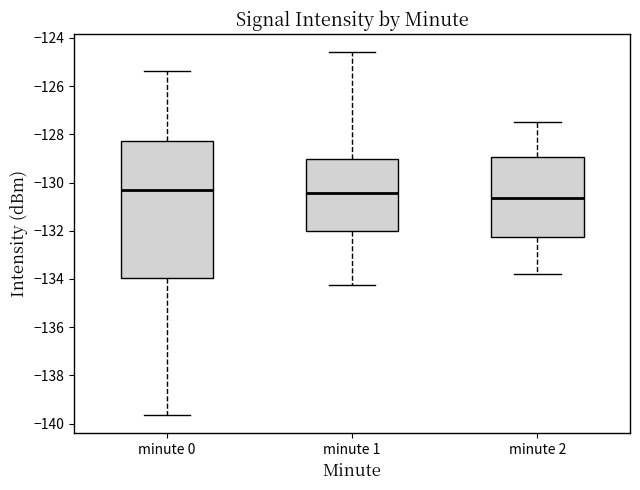

Reading left to right, read every box against the y-axis: the position of its median line, the range the box covers, and the ends of its whiskers. The values are not printed on the chart, so give them approximately, as read against the axis.

minute 0: median -130.4, box -134.0 to -128.2, whiskers -139.6 to -125.4
minute 1: median -130.4, box -132.0 to -129.0, whiskers -134.2 to -124.6
minute 2: median -130.6, box -132.2 to -129.0, whiskers -133.8 to -127.4